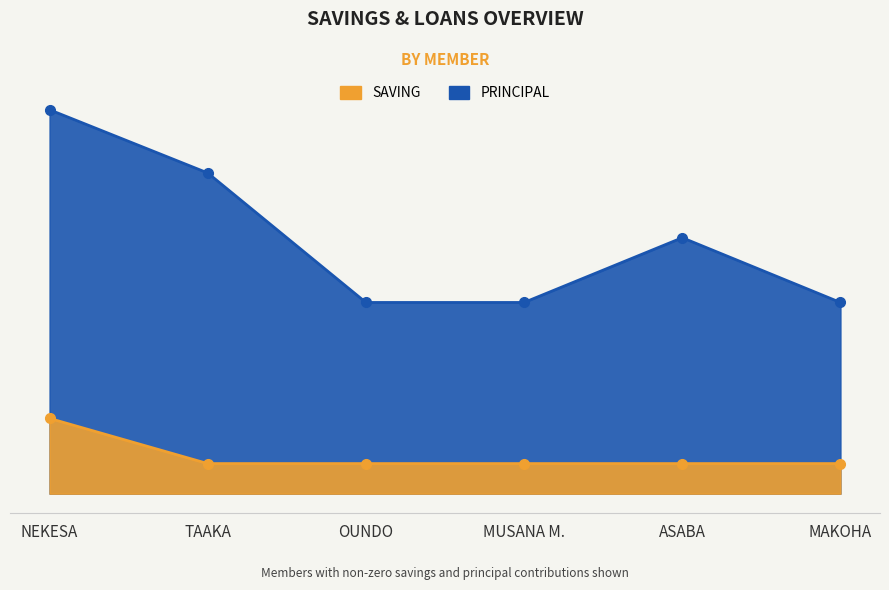

The value of PRINCIPAL at TAAKA is 9041. True or false?

False